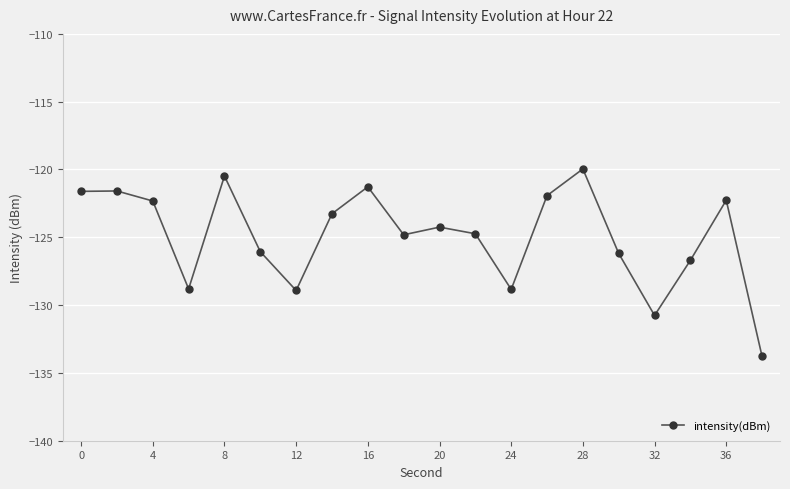

Does the chart display data point markers on the line(s)?

Yes